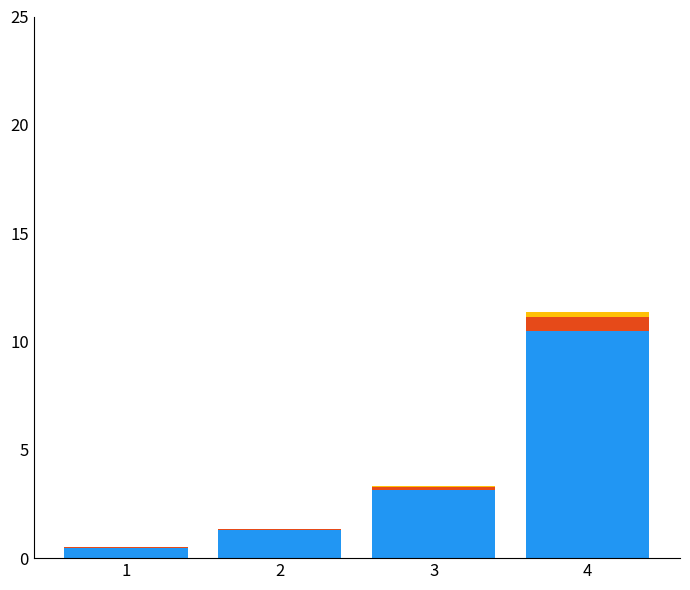

At which category is the sum across all series the highest?

4